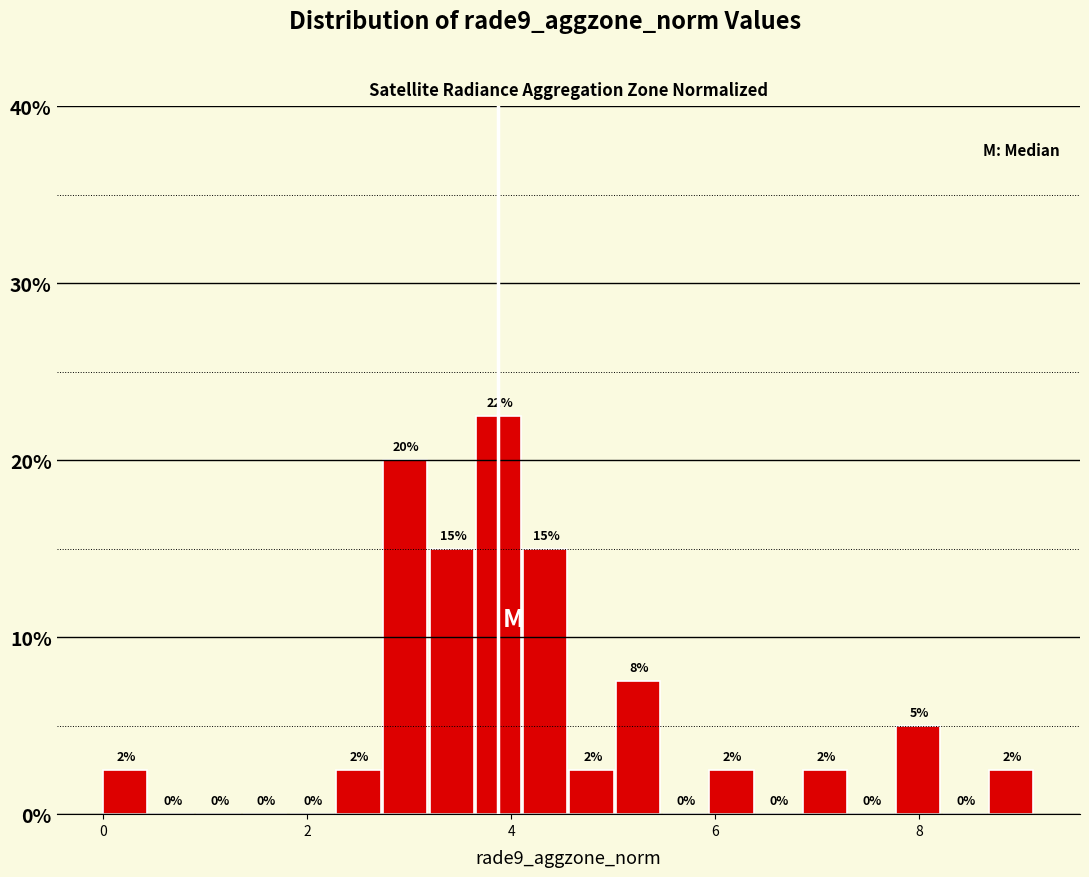

Around what value on the x-axis is the tallest bar? Give the approximate position of its centre, as read against the axis.

3.8